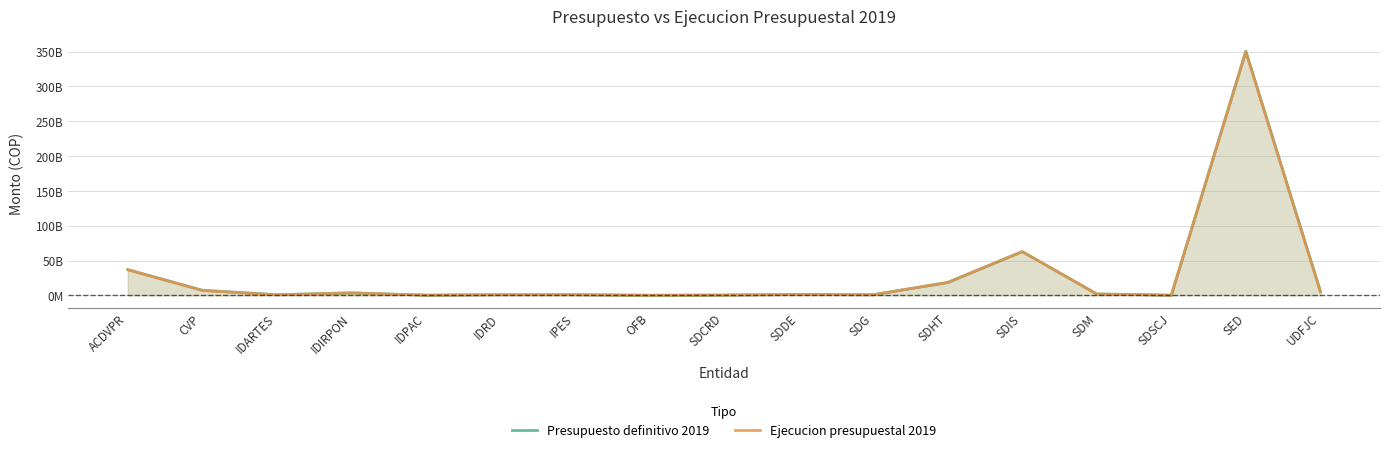

At SED, list the series in order from smallest to largest.

Ejecucion presupuestal 2019, Presupuesto definitivo 2019